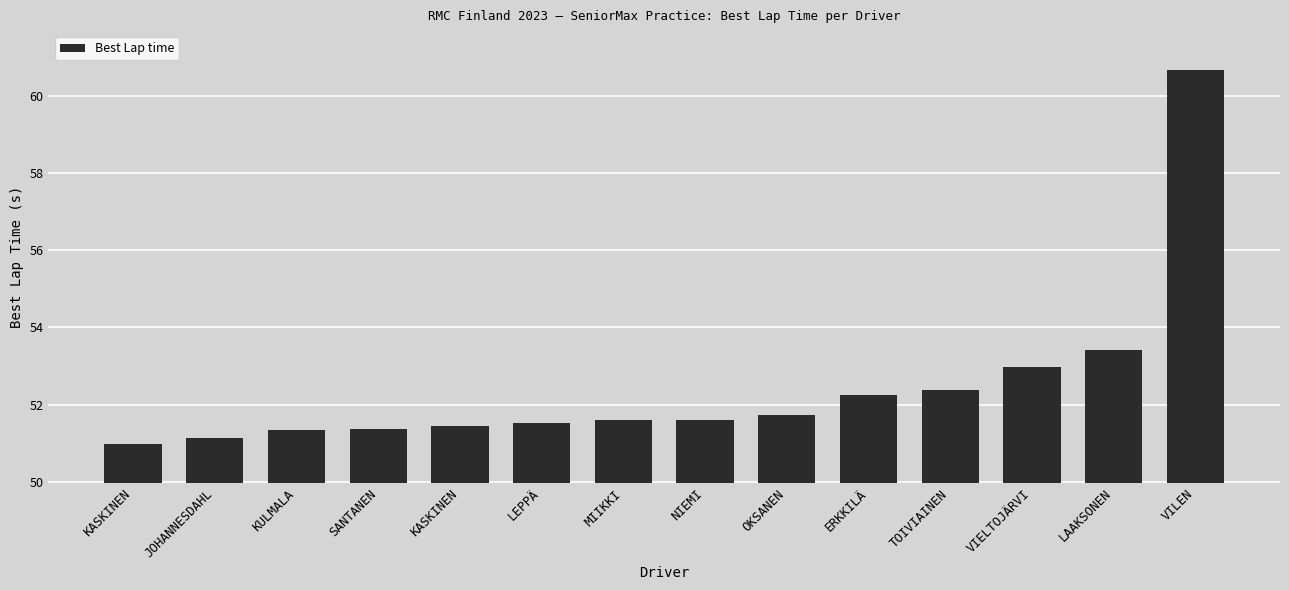

How many data points does each series have?

14